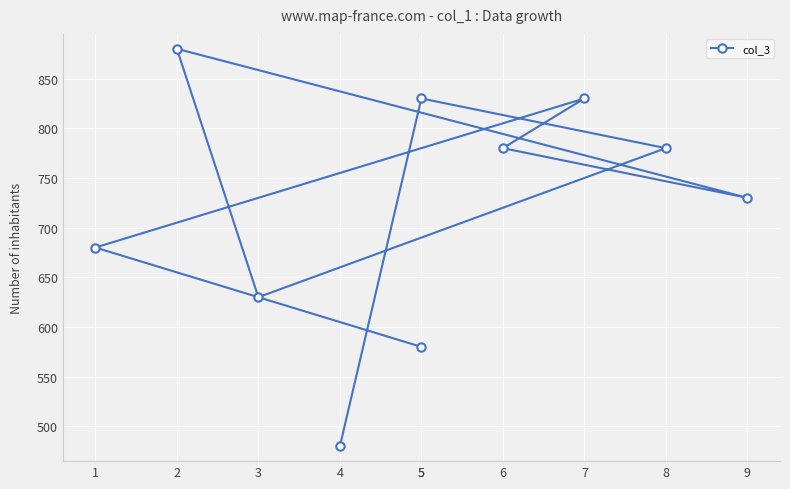

Where is the data nearest to the value 680?

1